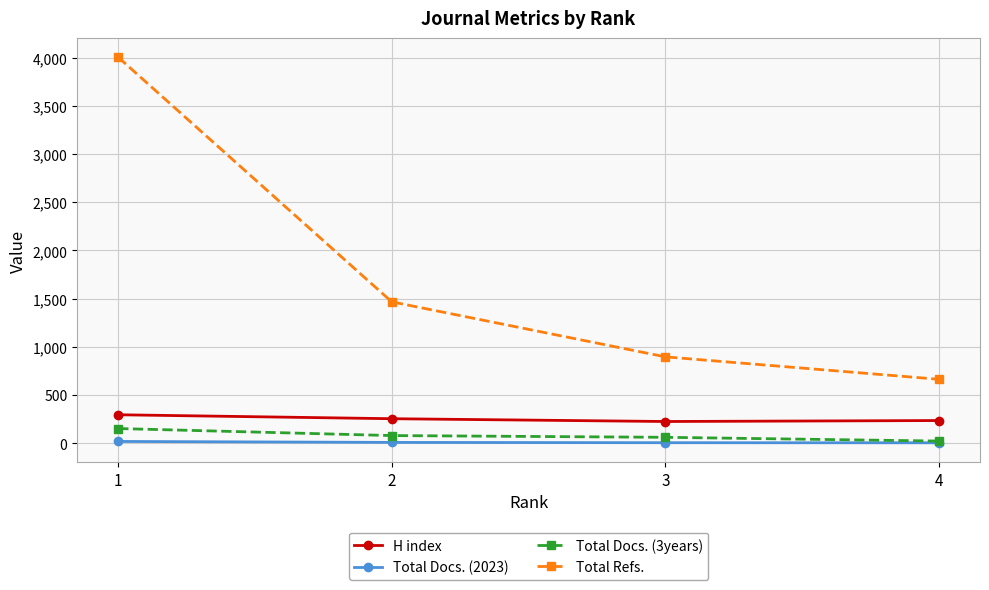

What is the sum of the Total Docs. (2023) values at 1 and 4?

22